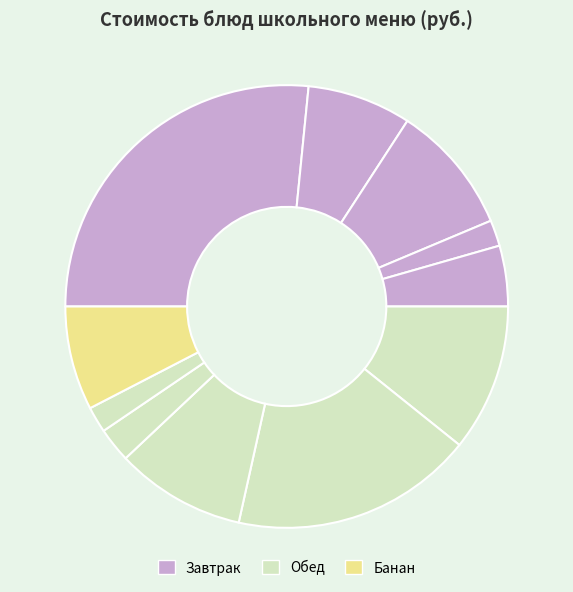

How many slices are in this pie chart?

11